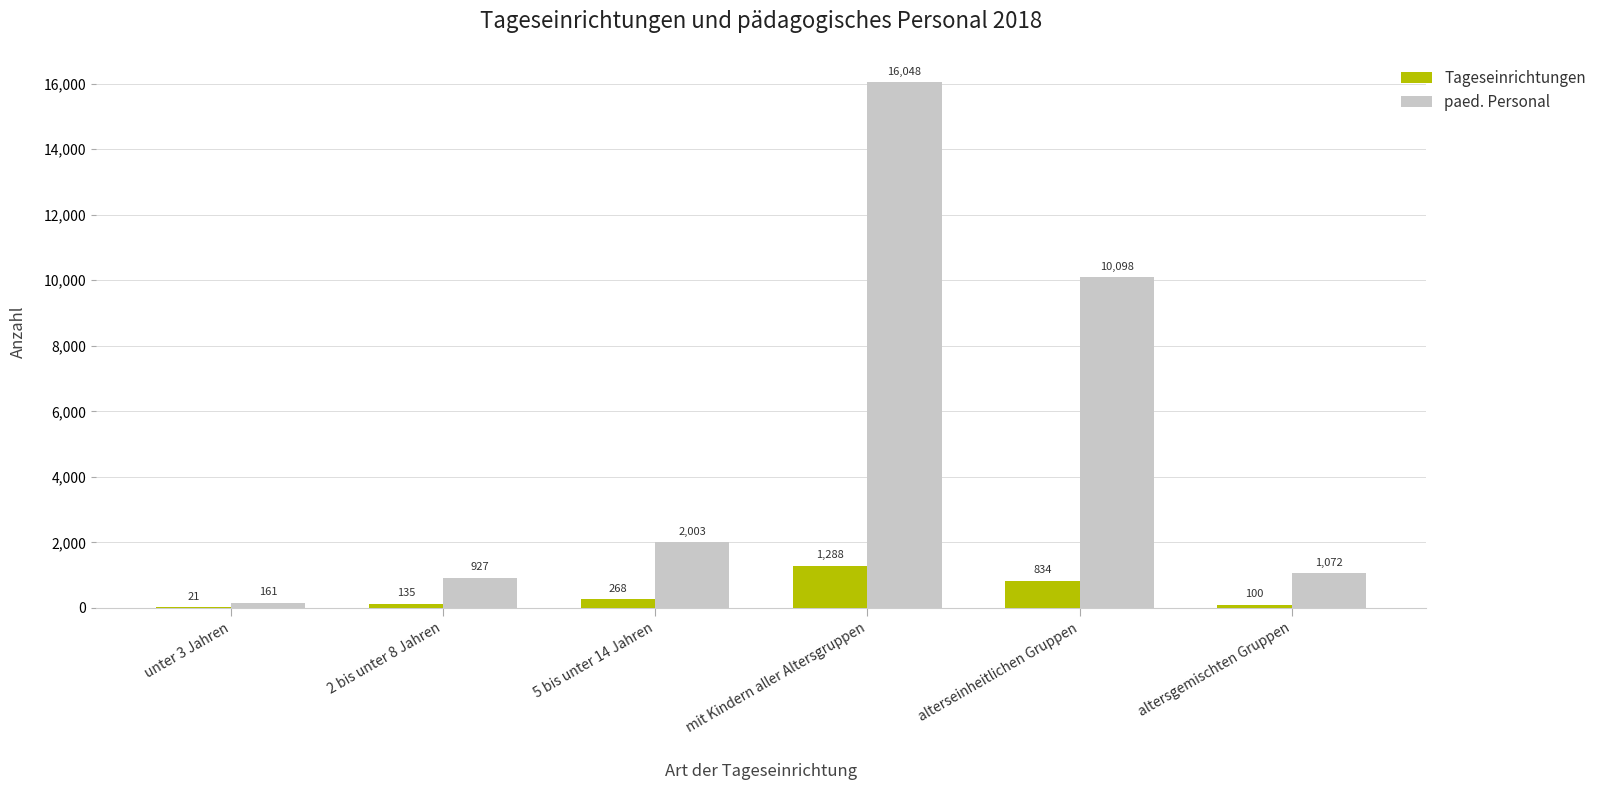

Reading right to left, list all the values displayed in this chart.

Tageseinrichtungen: 100	834	1288	268	135	21
paed. Personal: 1072	10098	16048	2003	927	161